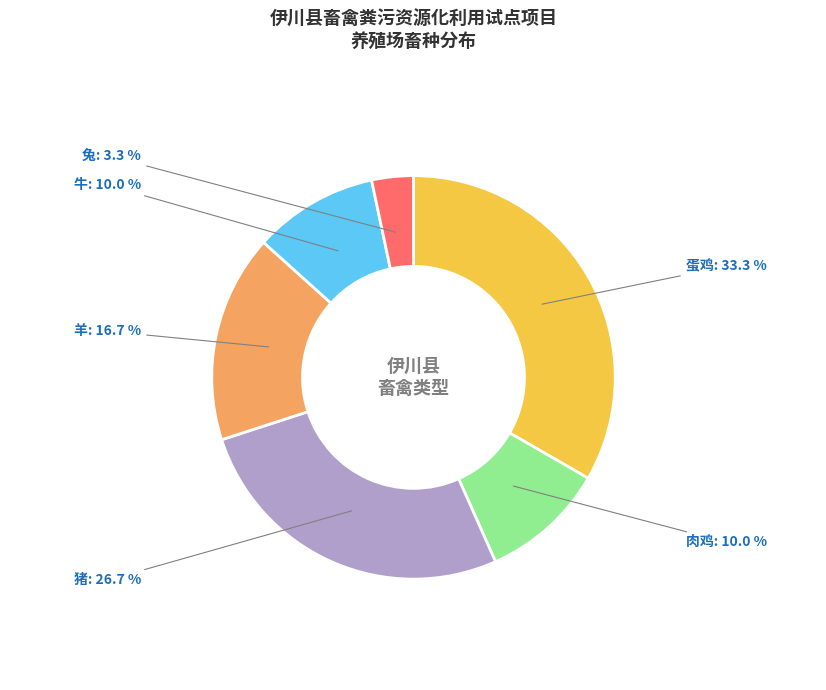

What is the smallest slice in the pie chart?

兔